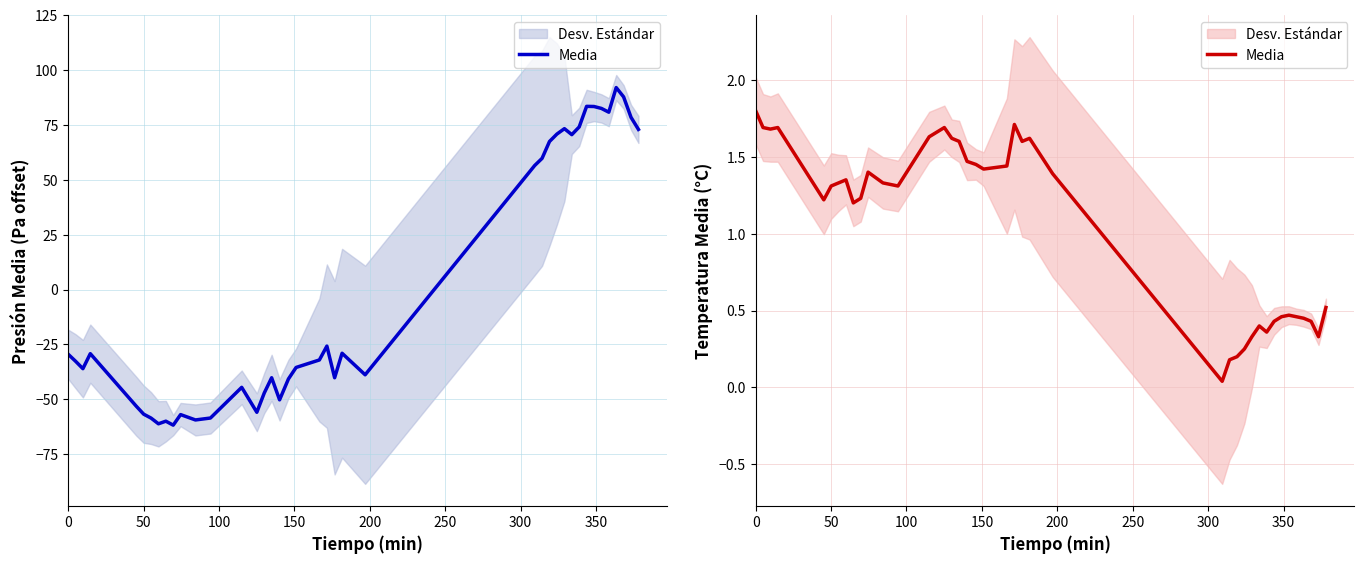

Where is the data nearest to the value 0?

25